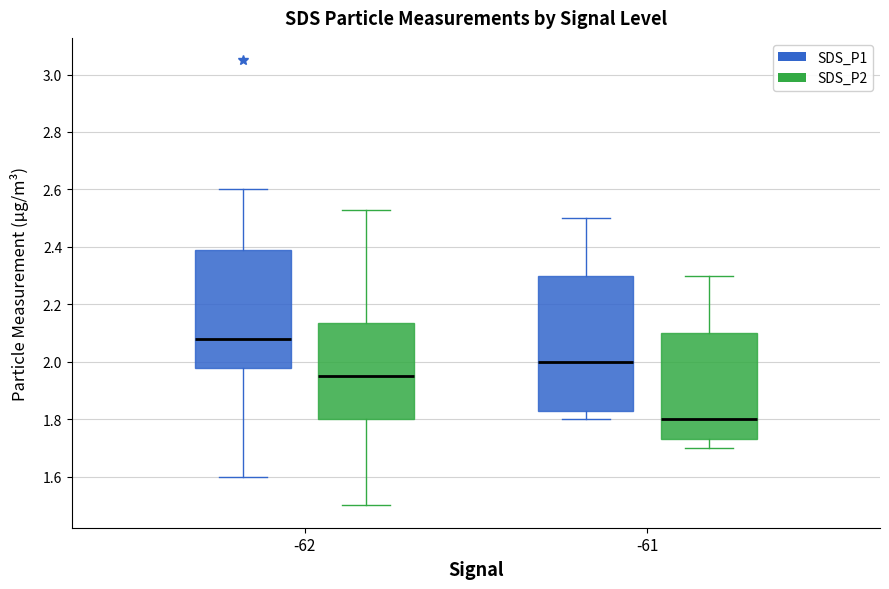

Which box has the lowest median line?

-61 (SDS_P2)